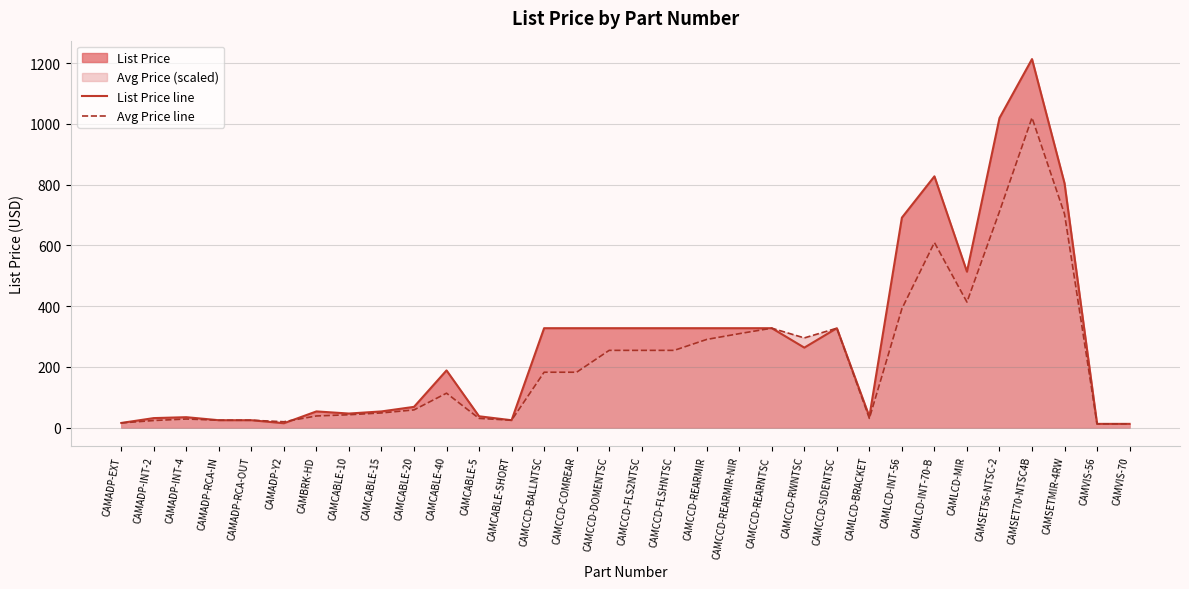

How many intersections are there between List Price line and Avg Price line?

1